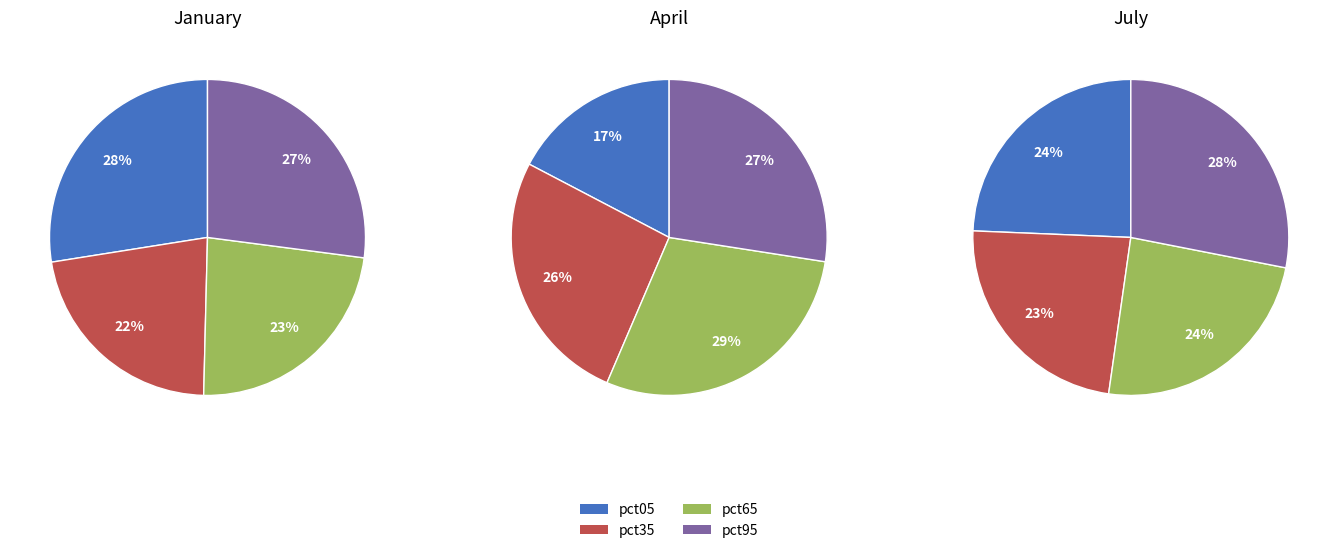

What is the smallest slice in the pie chart?

pct05